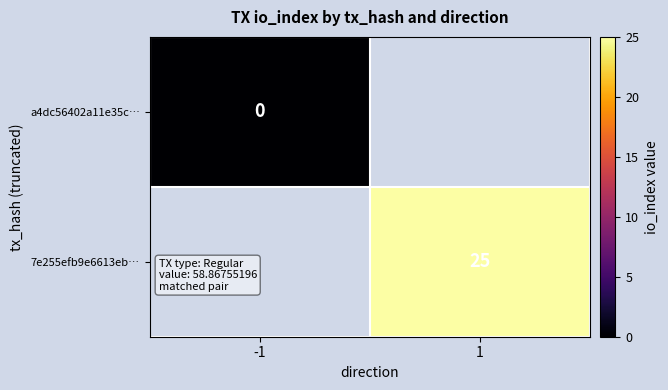

What is the maximum value shown in the chart?

25.0